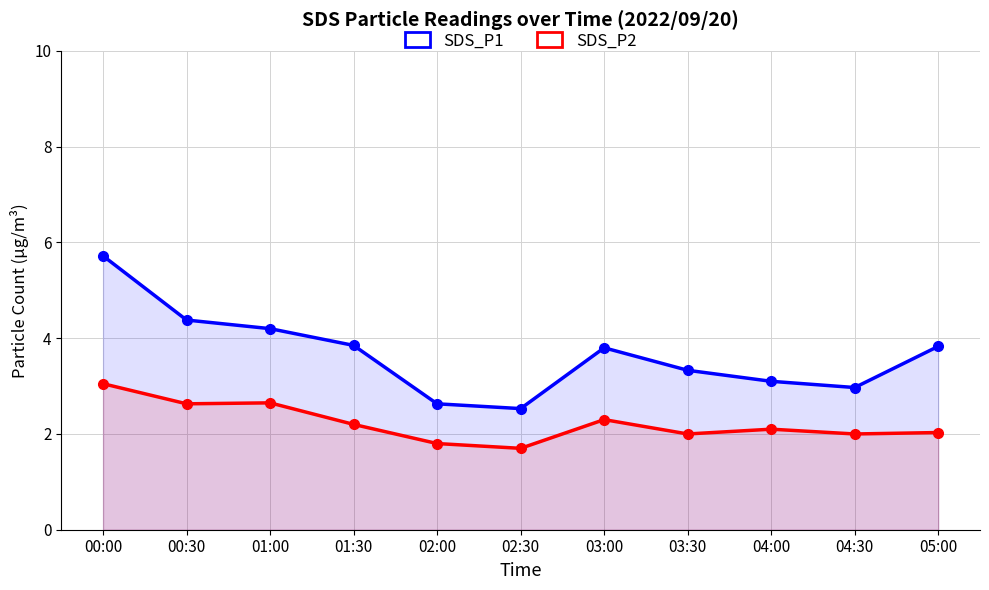

How many data points does each series have?

11